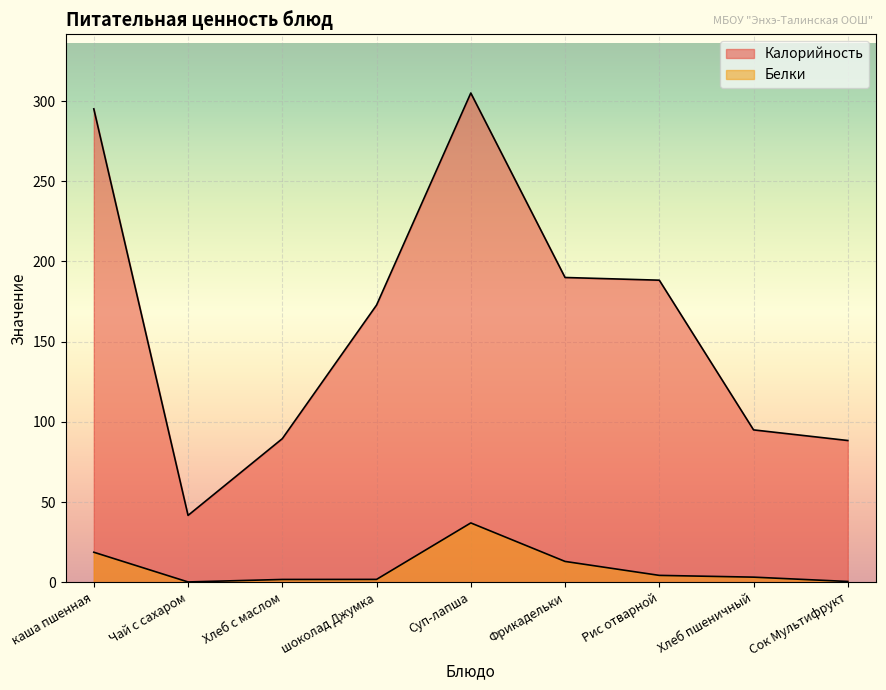

How many lines are shown in the chart?

2